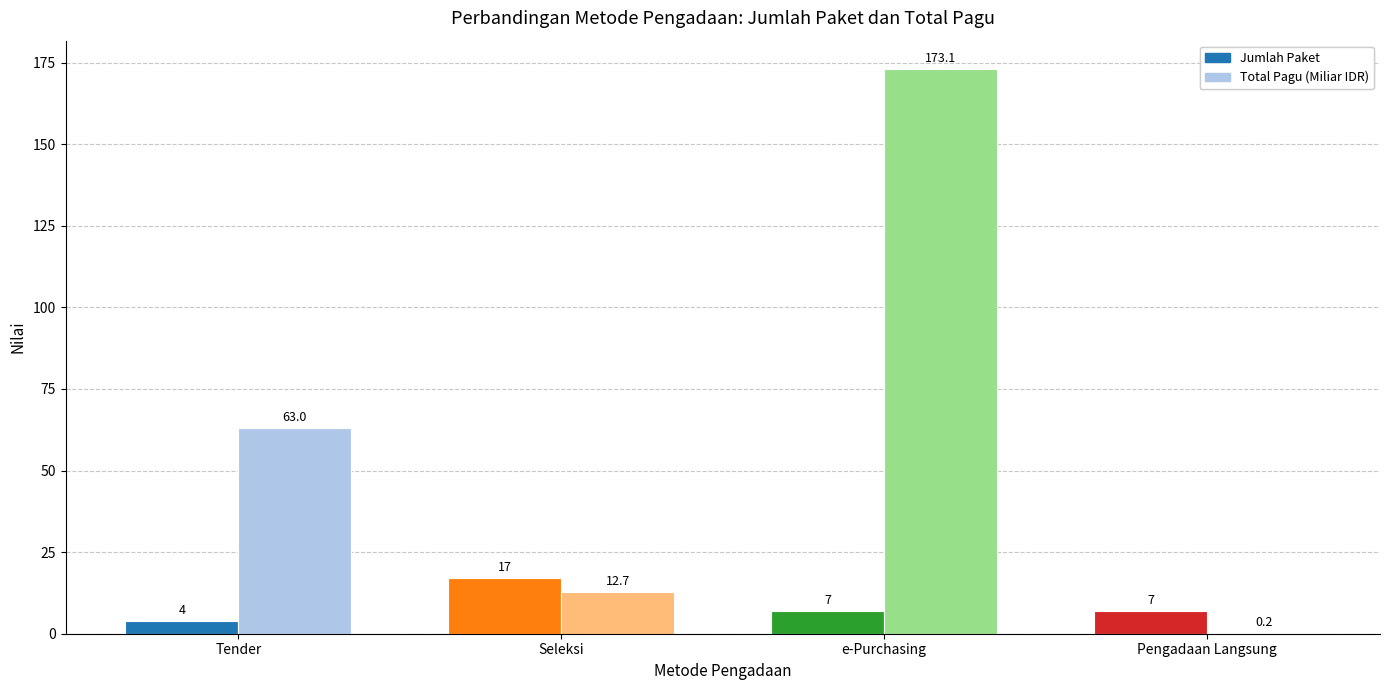

How many groups of bars are there?

4